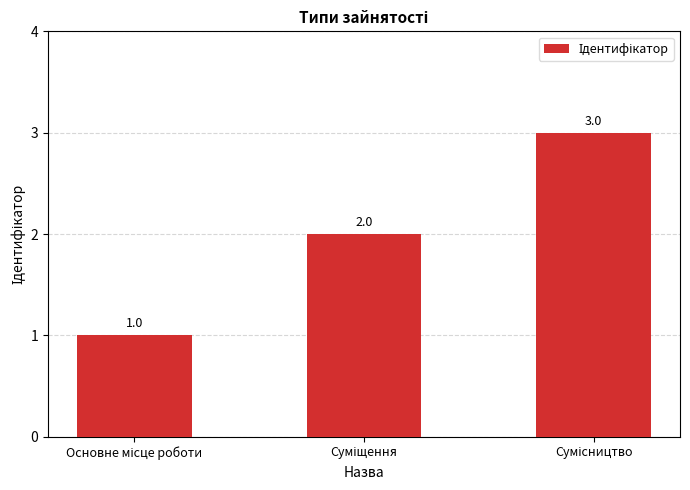

What is the sum of all values?

6